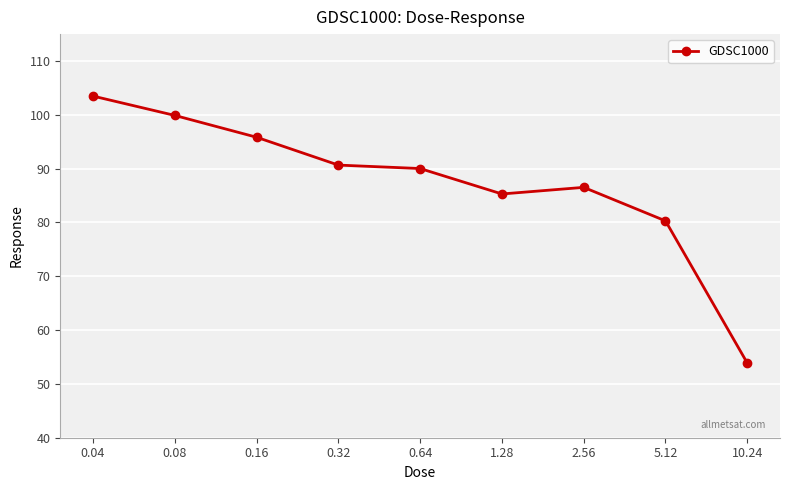

How many points are higher than both their immediate neighbors (excluding endpoints)?

1